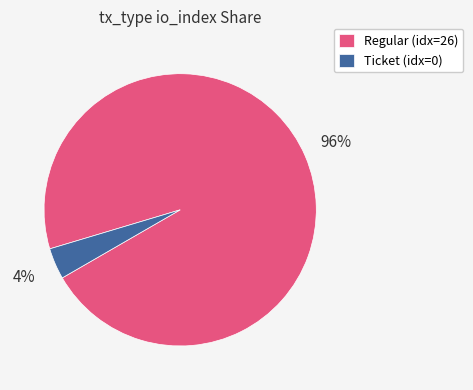

Do Ticket (idx=0) and Regular (idx=26) together represent more than half of the pie?

Yes